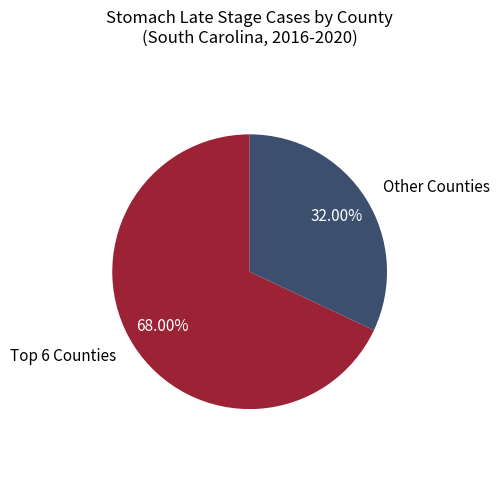

How many slices are in this pie chart?

2